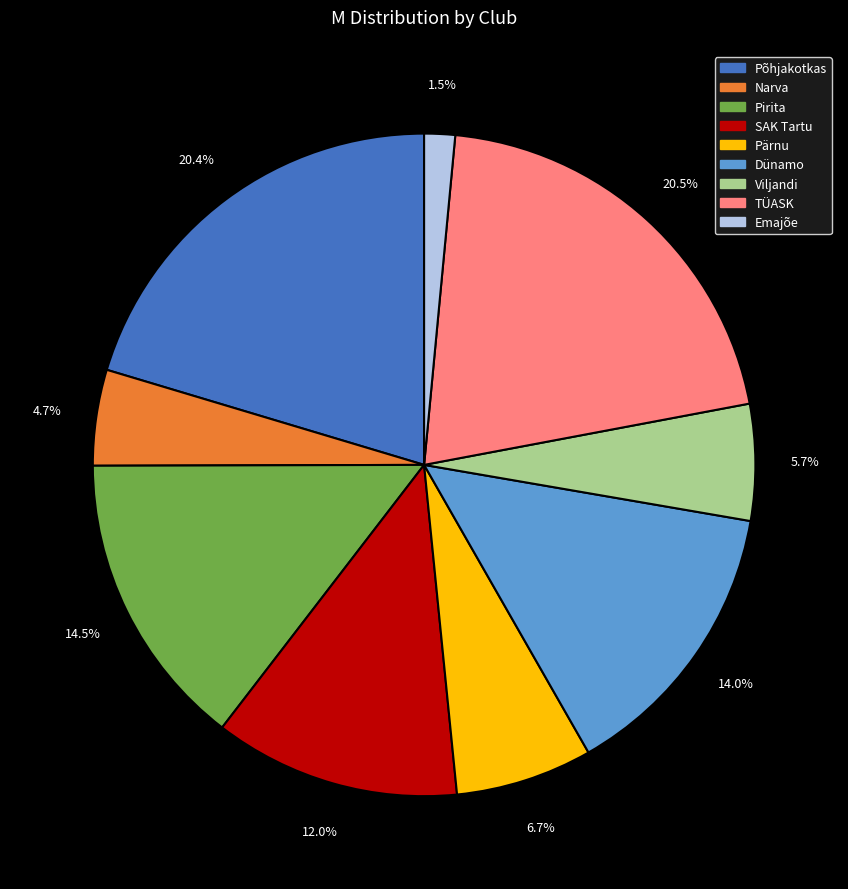

What is the smallest slice in the pie chart?

Emajõe